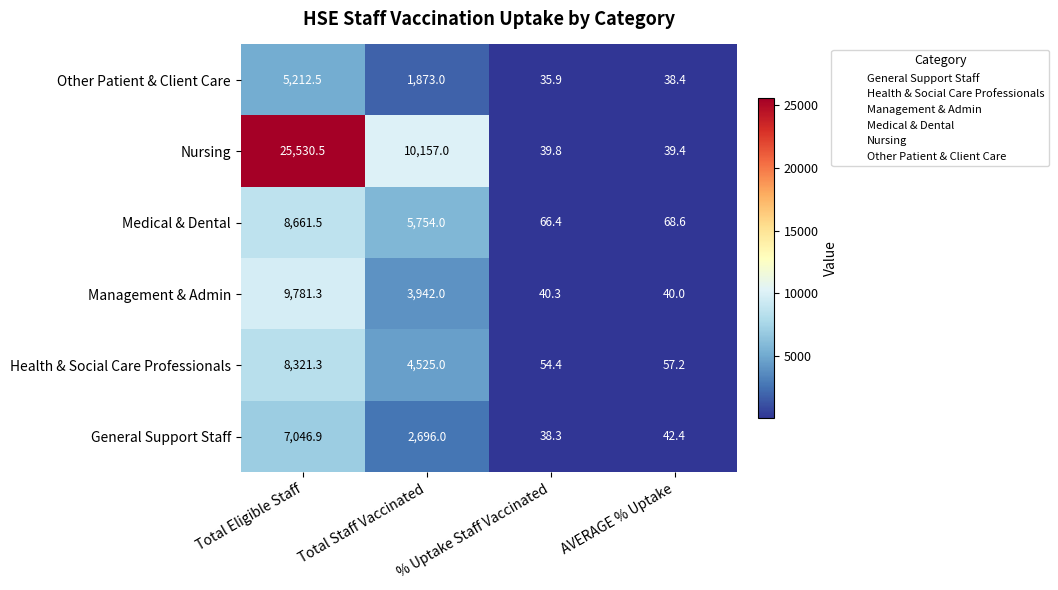

Rank the series by their maximum value, from highest to lowest.

Nursing, Management & Admin, Medical & Dental, Health & Social Care Professionals, General Support Staff, Other Patient & Client Care